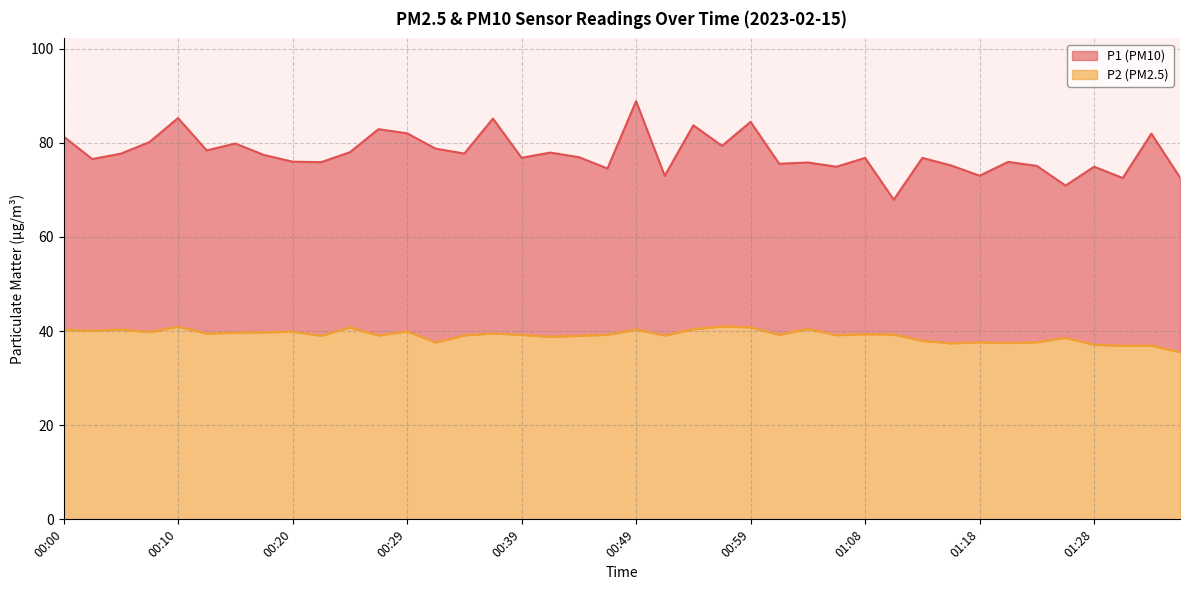

At which category does P1 reach its first local peak?

00:10